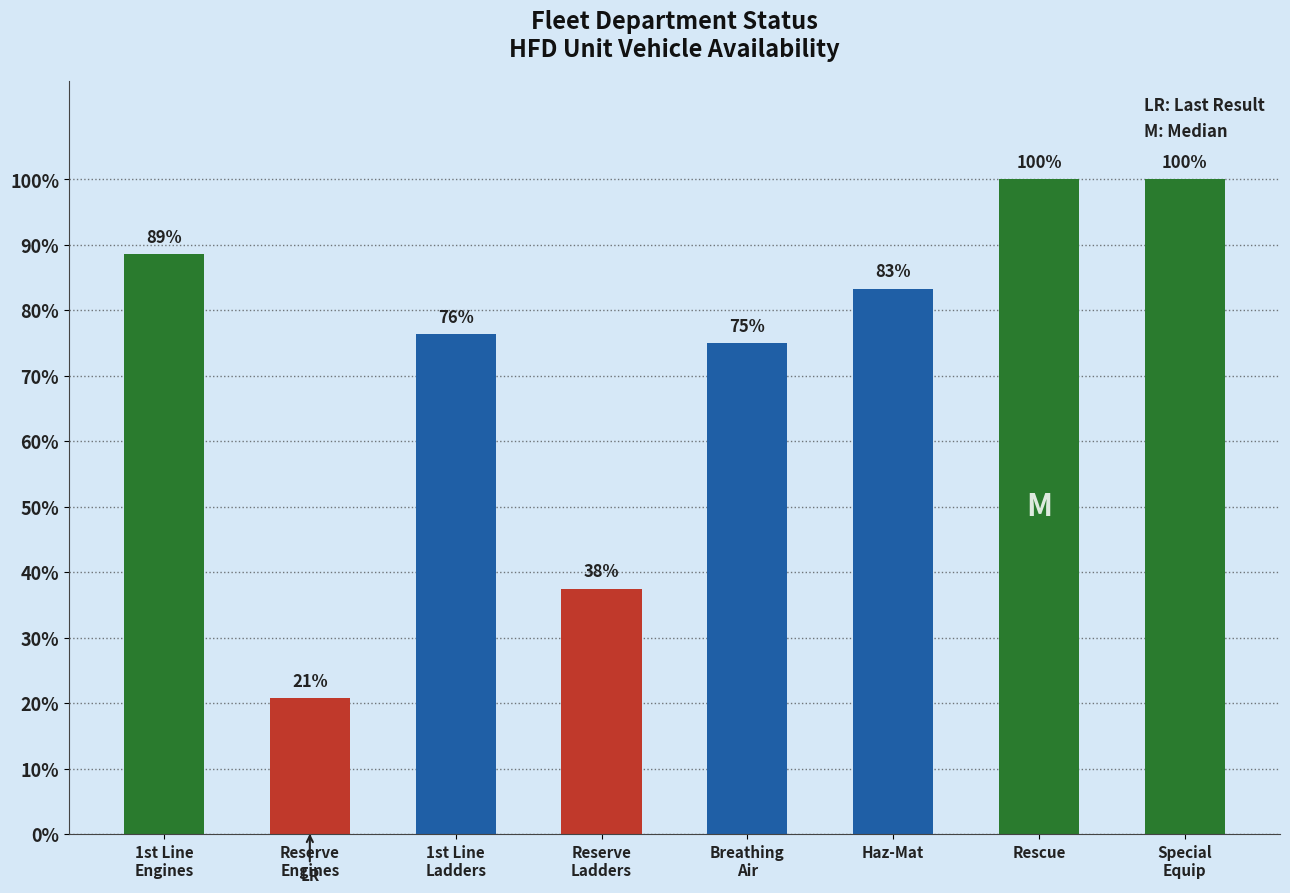

Does the chart contain stacked bars?

No